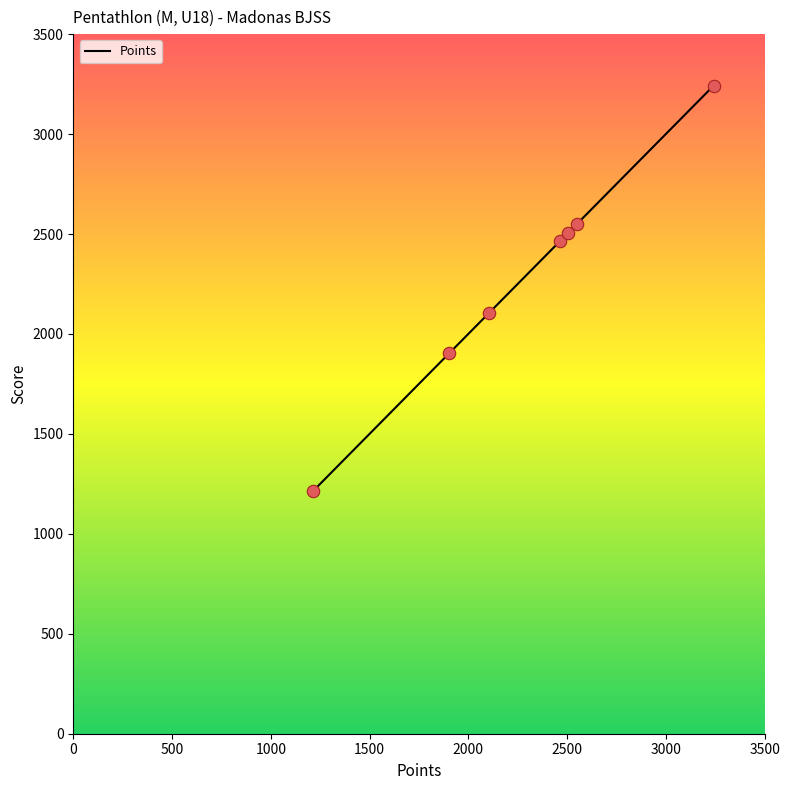

What is the minimum value shown in the chart?

1212